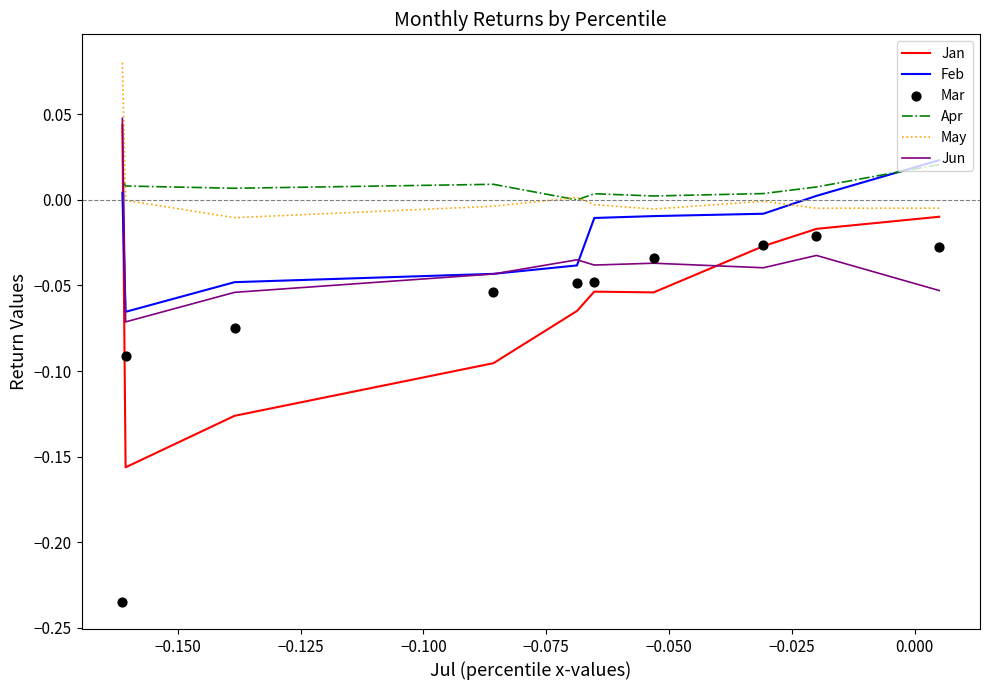

Which series has the widest spread of Y values?

Mar